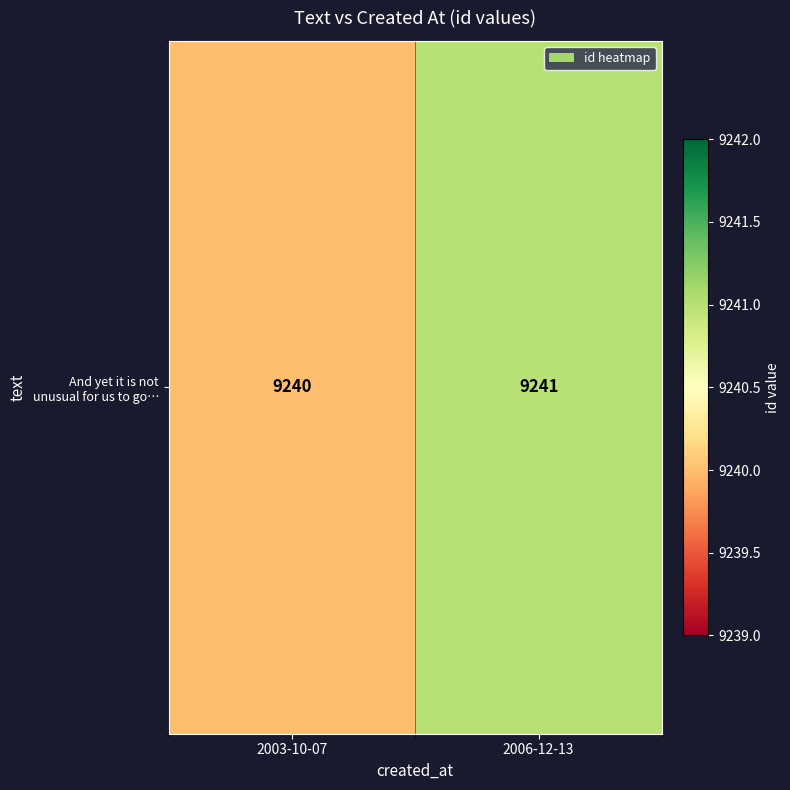

What is the sum of the values at 2006-12-13 and 2003-10-07?

18481